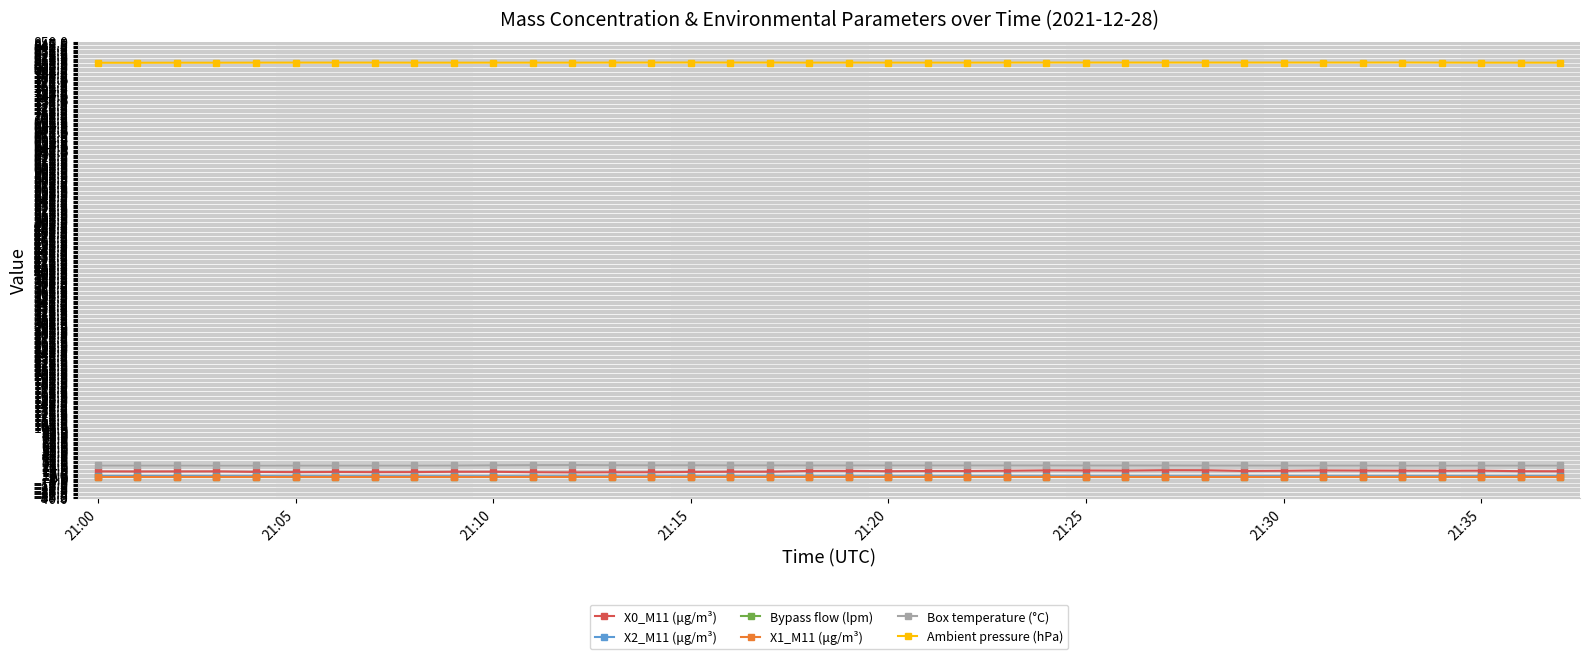

What is the value of the Ambient pressure (hPa) point at the 9th from the left?

809.5